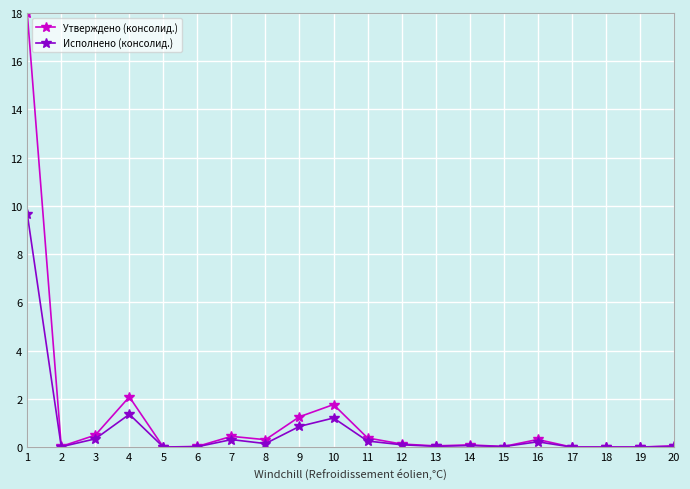

Rank the series at 4 from lowest to highest value.

Исполнено (консолид.), Утверждено (консолид.)